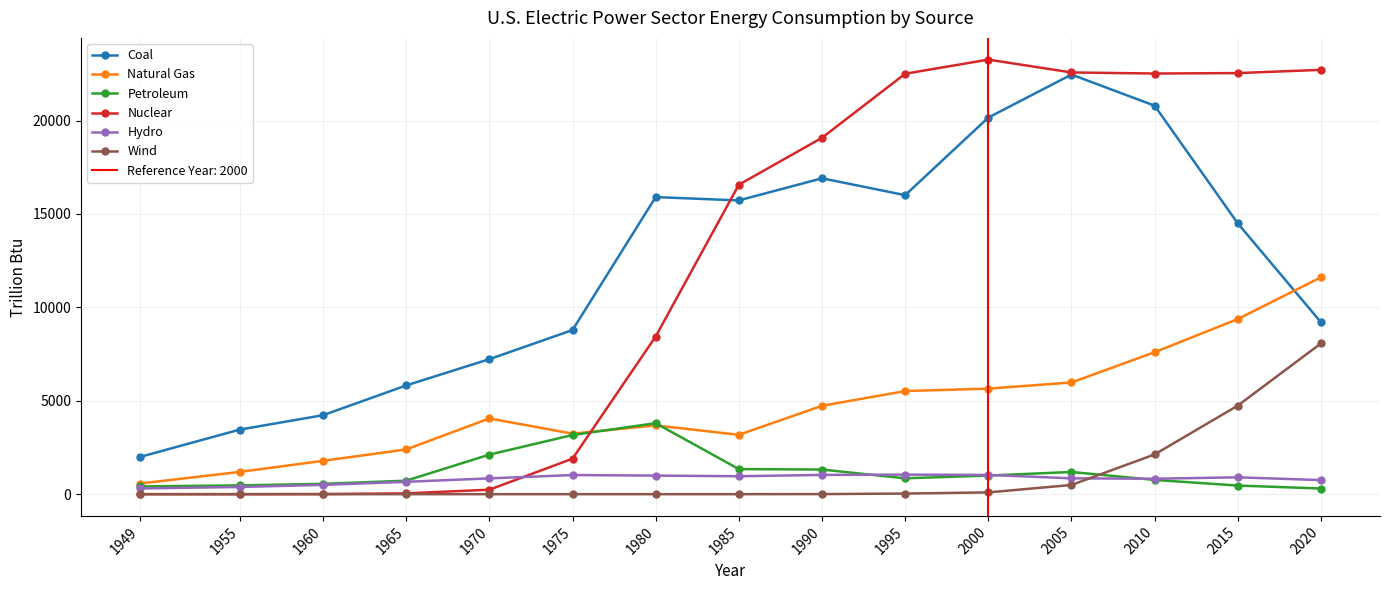

What is the difference between the maximum and minimum values in the Coal series?

20469.8